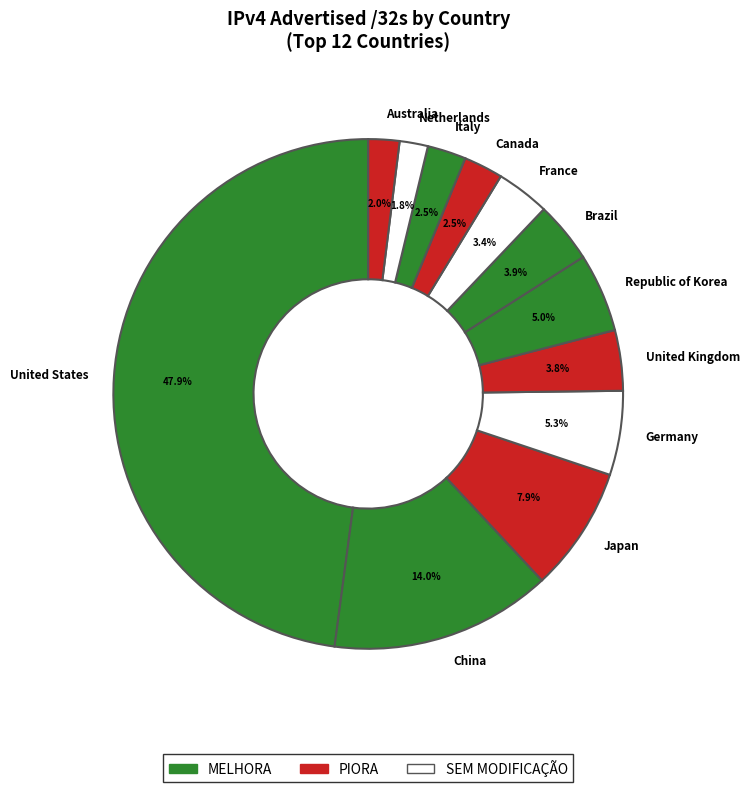

Combined, do Republic of Korea and Japan account for over 50%?

No